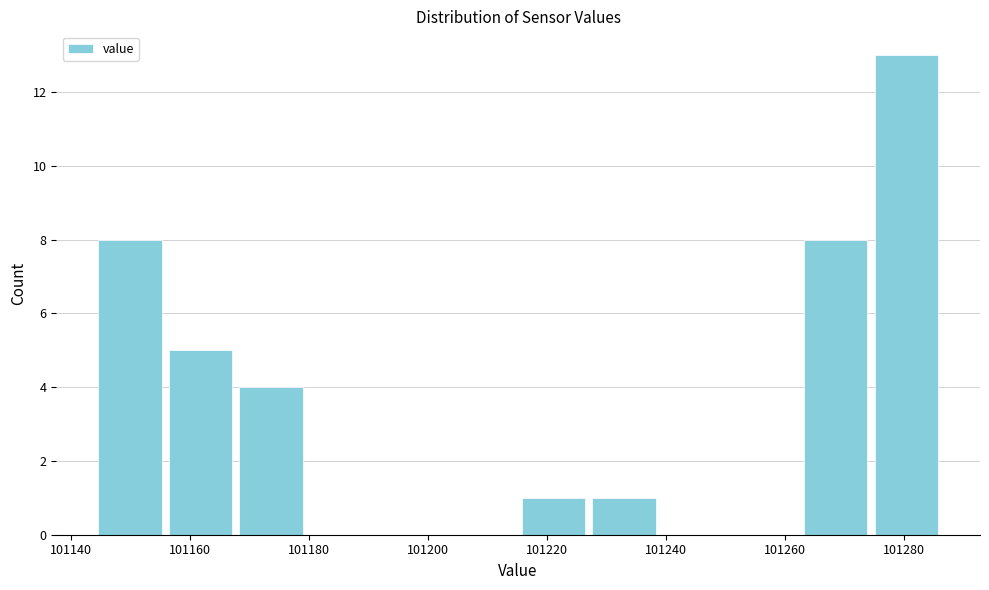

What is the height of the bar covering 101156 to 101168 on the x-axis? Neither the bar edges nor the heights are printed on the chart, so give them approximately, as read against the axes.

5